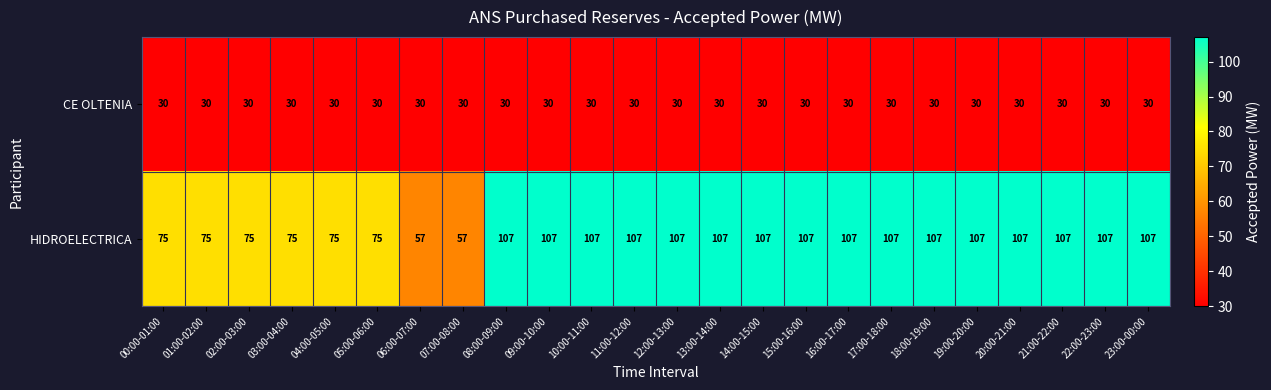

What is the difference between the maximum and minimum values in the HIDROELECTRICA series?

50